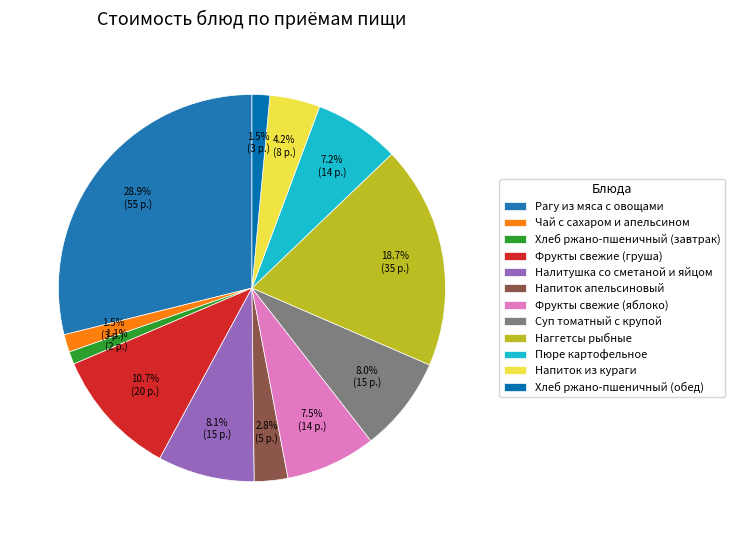

How many segments does this pie chart have?

12